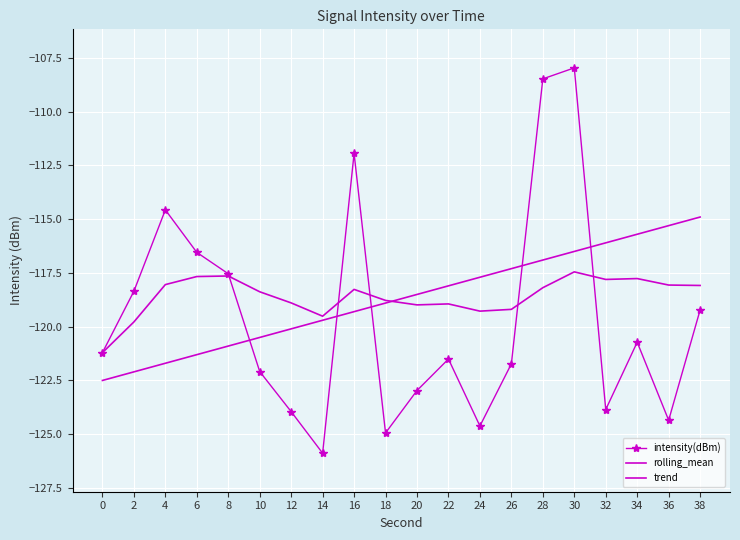

Rank the categories by intensity(dBm) value from lowest to highest.

14, 18, 24, 36, 12, 32, 20, 10, 26, 22, 0, 34, 38, 2, 8, 6, 4, 16, 28, 30